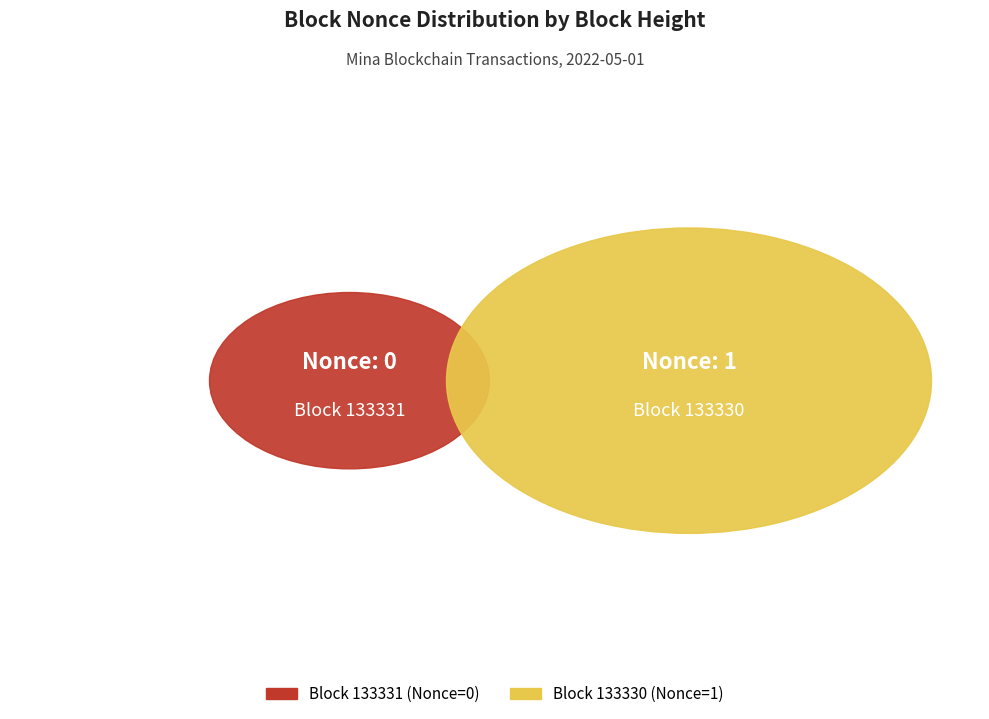

Is there a majority slice in this chart?

Yes